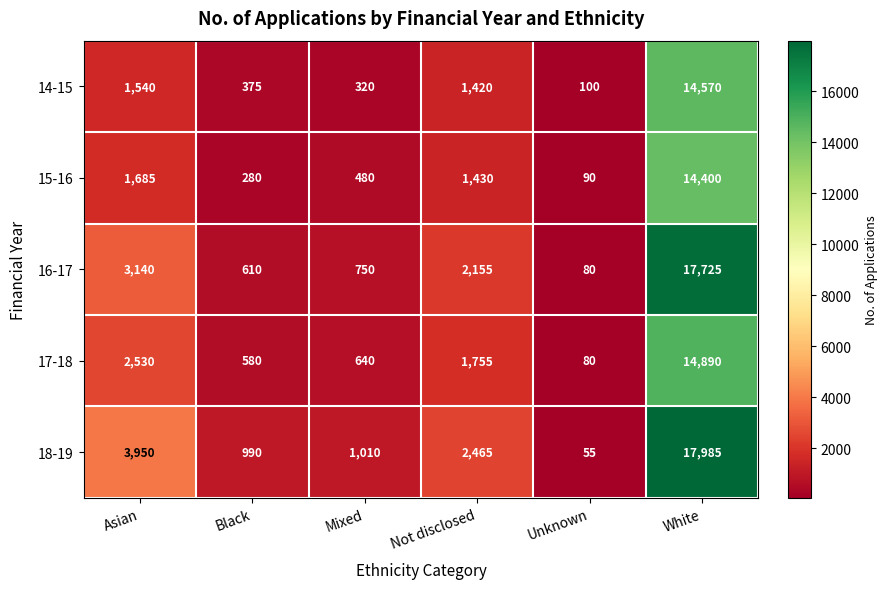

Rank the categories by 15-16 value from highest to lowest.

White, Asian, Not disclosed, Mixed, Black, Unknown